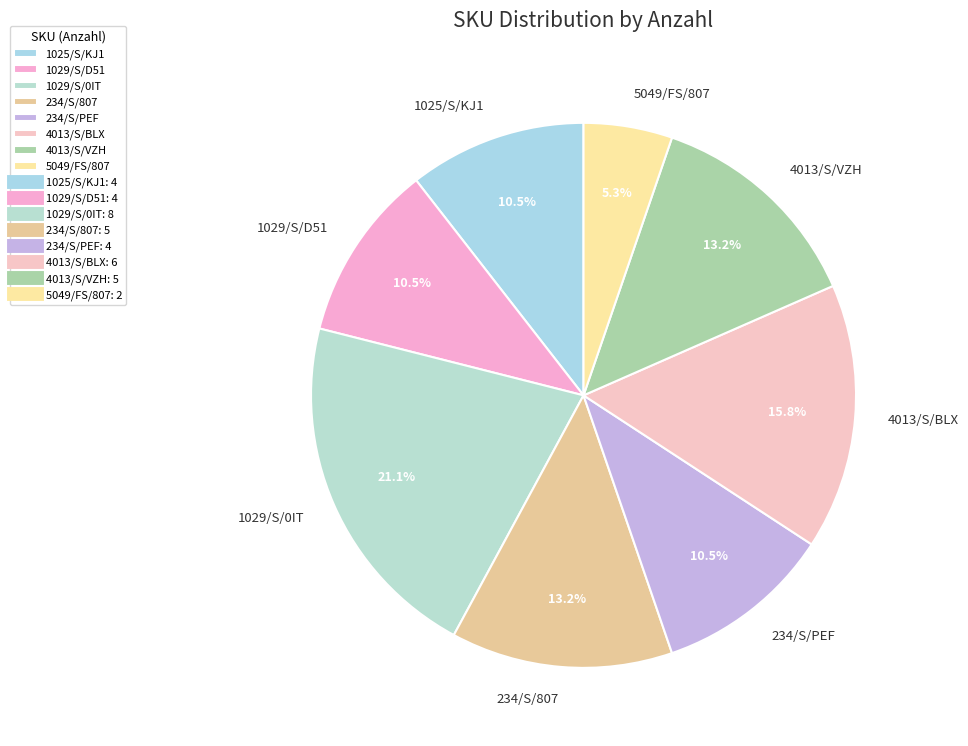

Count the number of slices in the pie.

8